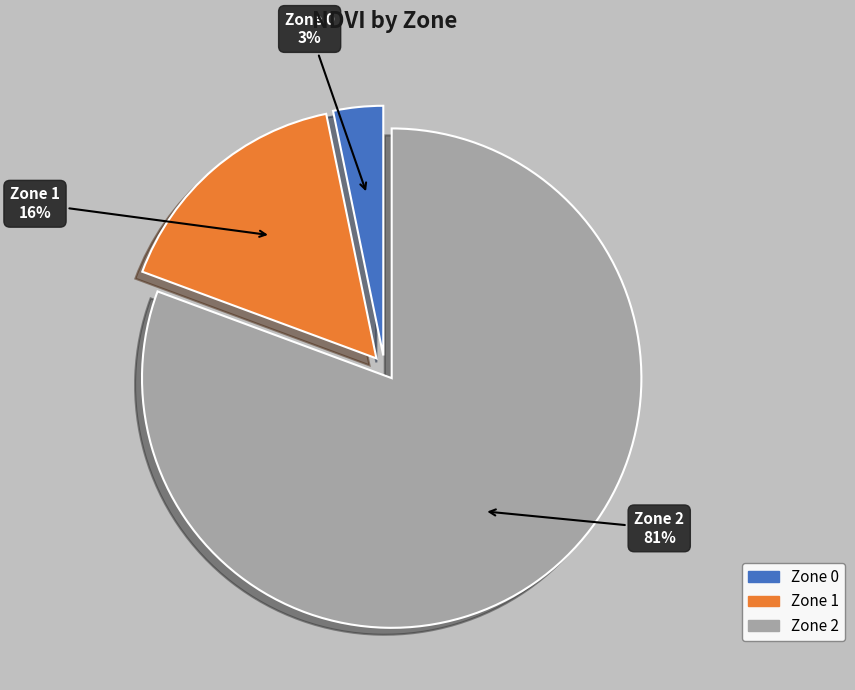

Which slice is the smallest?

Zone 0